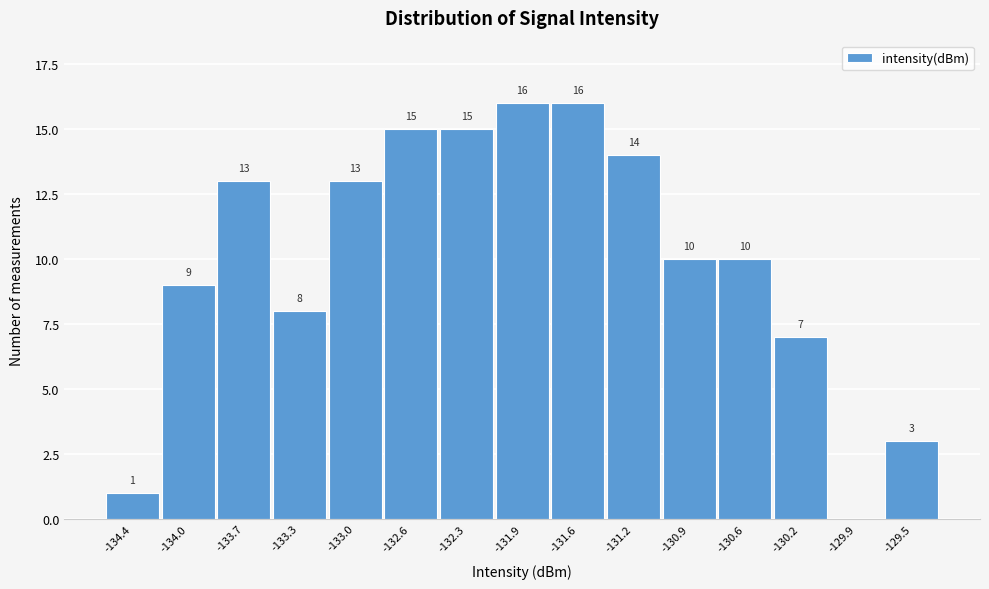

Reading right to left, list all the values displayed in this chart.

-129.5=3	-129.9=0	-130.2=7	-130.6=10	-130.9=10	-131.2=14	-131.6=16	-131.9=16	-132.3=15	-132.6=15	-133.0=13	-133.3=8	-133.7=13	-134.0=9	-134.4=1